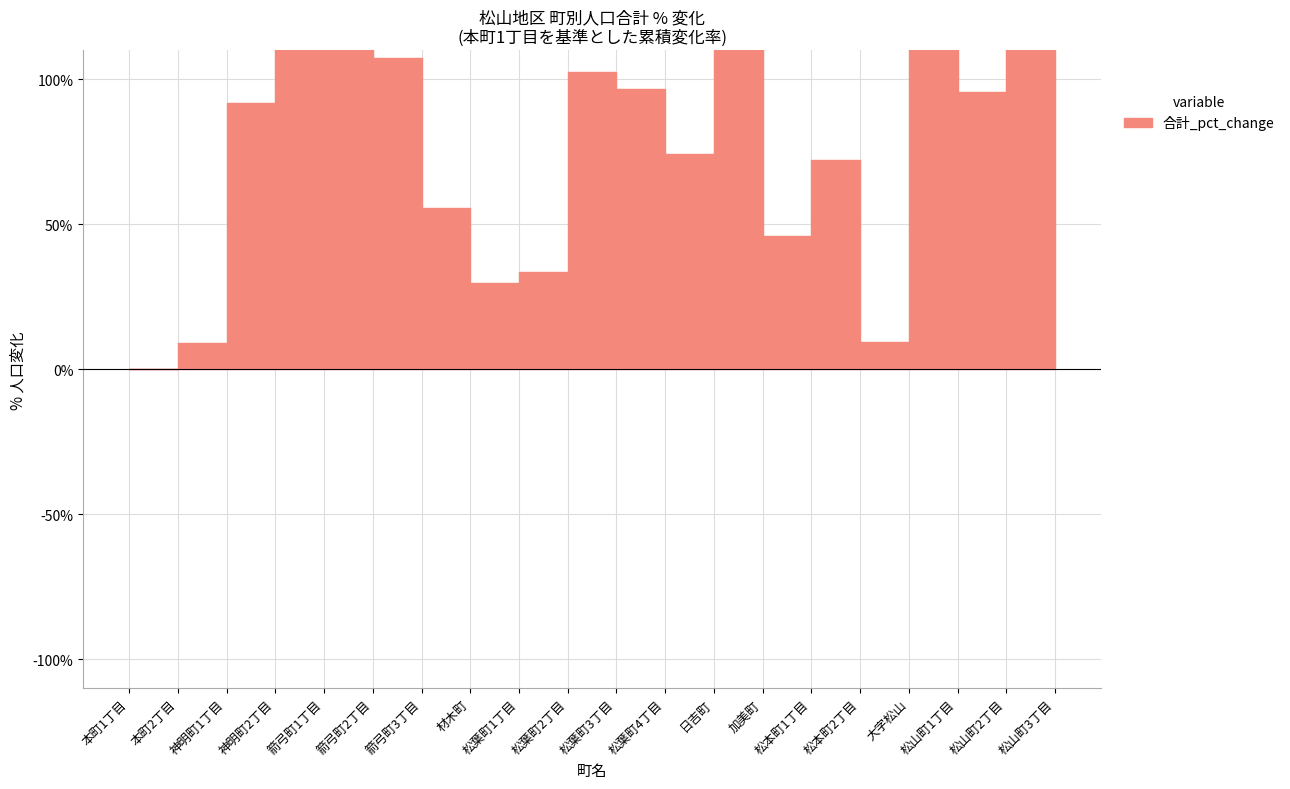

List the labels in order of value, smallest first.

本町1丁目, 本町2丁目, 松本町2丁目, 松山町3丁目, 材木町, 松葉町1丁目, 加美町, 箭弓町3丁目, 松本町1丁目, 松葉町4丁目, 神明町1丁目, 松山町1丁目, 松葉町3丁目, 松葉町2丁目, 箭弓町2丁目, 箭弓町1丁目, 日吉町, 松山町2丁目, 神明町2丁目, 大字松山